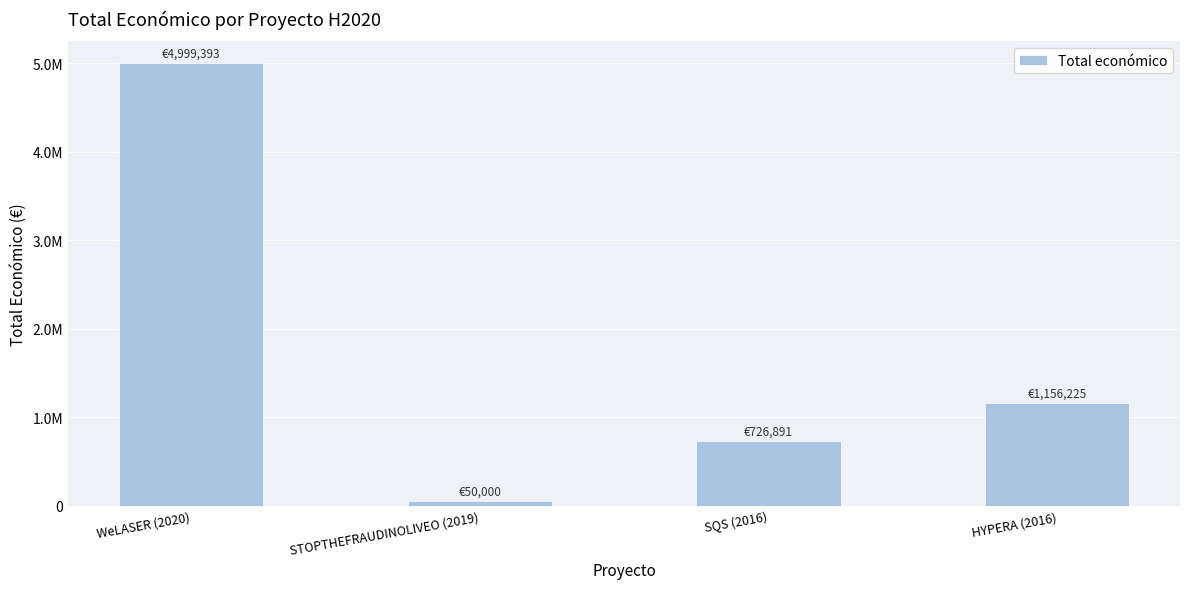

Does the chart contain any negative values?

No